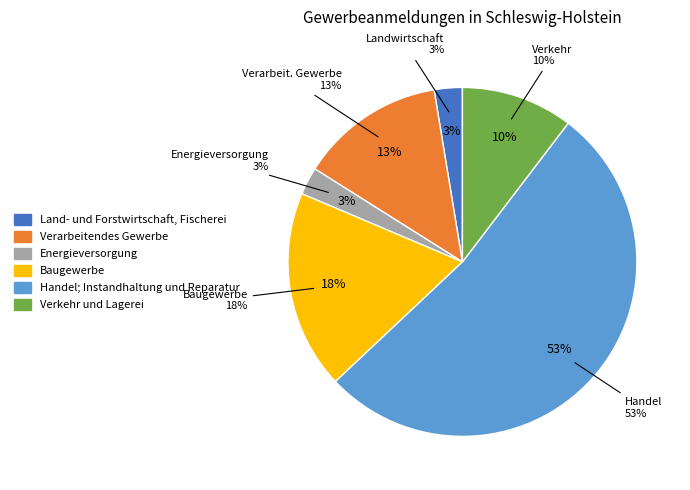

To the nearest percent, what is the average slice percentage?

17%